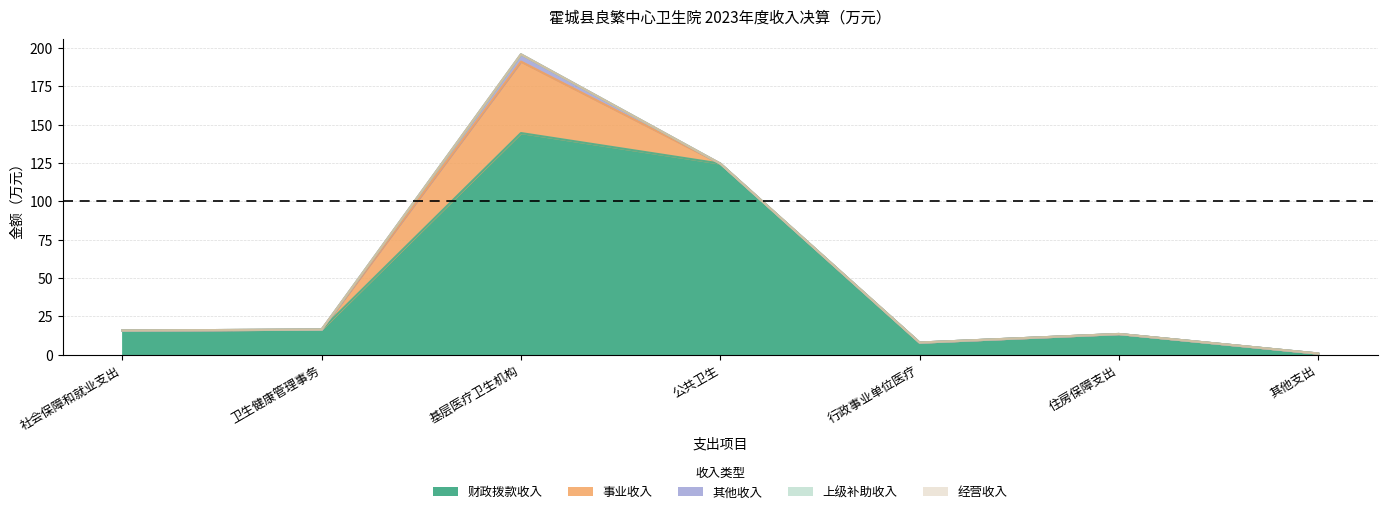

How many interior local peaks does the 事业收入 series have?

1